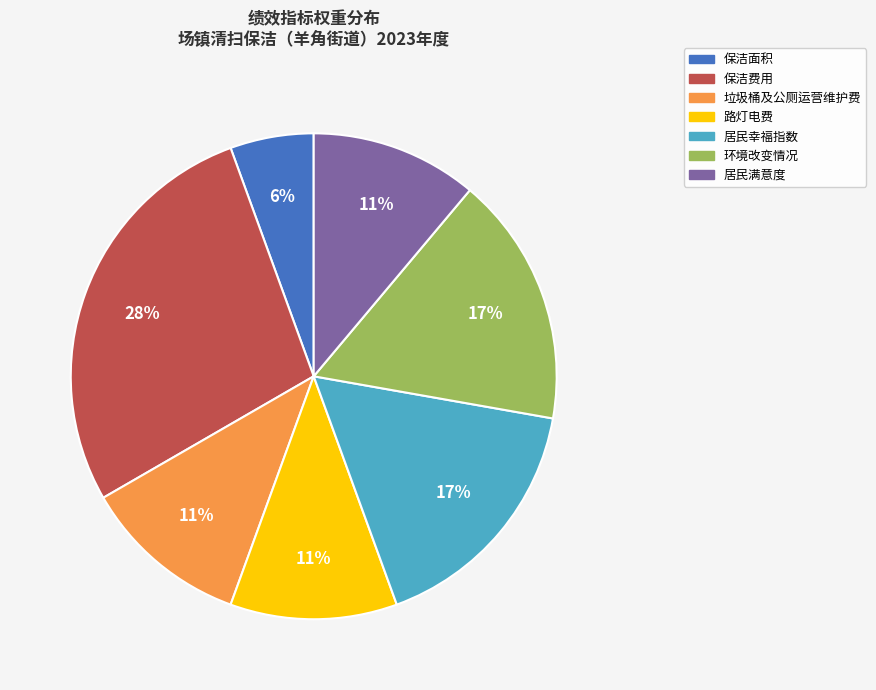

Is there a majority slice in this chart?

No